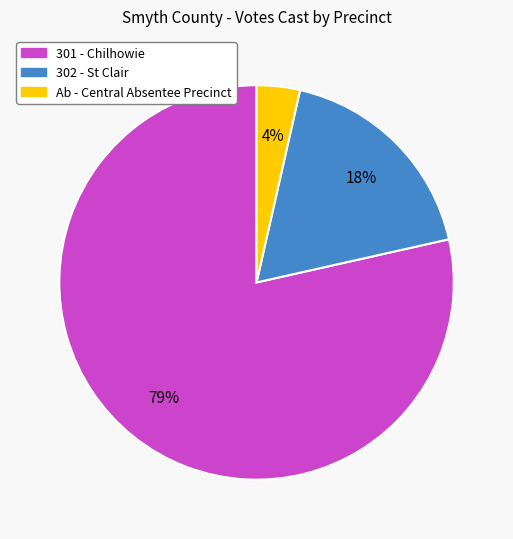

To the nearest percent, what is the difference between the Ab - Central Absentee Precinct and 302 - St Clair slice percentages?

14%